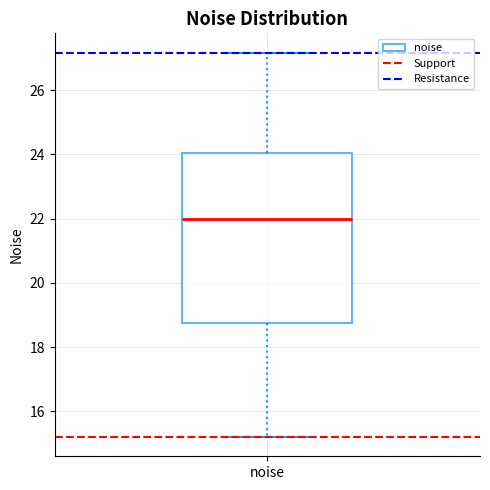

Where is the upper edge of the box for noise on the y-axis? The values are not printed on the chart, so give them approximately, as read against the axis.

24.0